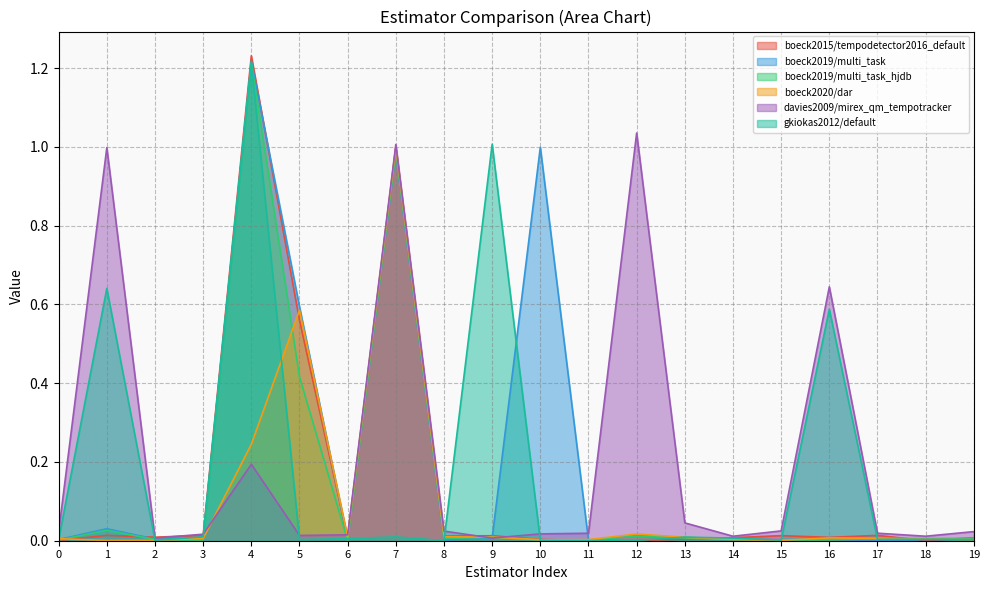

Reading right to left, extract all data points from this chart.

boeck2015/tempodetector2016_default: 0.0	0.0	0.0	0.0	0.0	0.0	0.0	0.0	0.0	0.0	0.0	0.0	1.0	0.0	0.6	1.2	0.0	0.0	0.0	0.0
boeck2019/multi_task: 0.0	0.0	0.0	0.0	0.0	0.0	0.0	0.0	0.0	1.0	0.0	0.0	1.0	0.0	0.6	1.2	0.0	0.0	0.0	0.0
boeck2019/multi_task_hjdb: 0.0	0.0	0.0	0.0	0.0	0.0	0.0	0.0	0.0	0.0	0.0	0.0	1.0	0.0	0.4	1.2	0.0	0.0	0.0	0.0
boeck2020/dar: 0.0	0.0	0.0	0.0	0.0	0.0	0.0	0.0	0.0	0.0	0.0	0.0	1.0	0.0	0.6	0.2	0.0	0.0	0.0	0.0
davies2009/mirex_qm_tempotracker: 0.0	0.0	0.0	0.6	0.0	0.0	0.0	1.0	0.0	0.0	0.0	0.0	1.0	0.0	0.0	0.2	0.0	0.0	1.0	0.0
gkiokas2012/default: 0.0	0.0	0.0	0.6	0.0	0.0	0.0	0.0	0.0	0.0	1.0	0.0	0.0	0.0	0.0	1.2	0.0	0.0	0.6	0.0